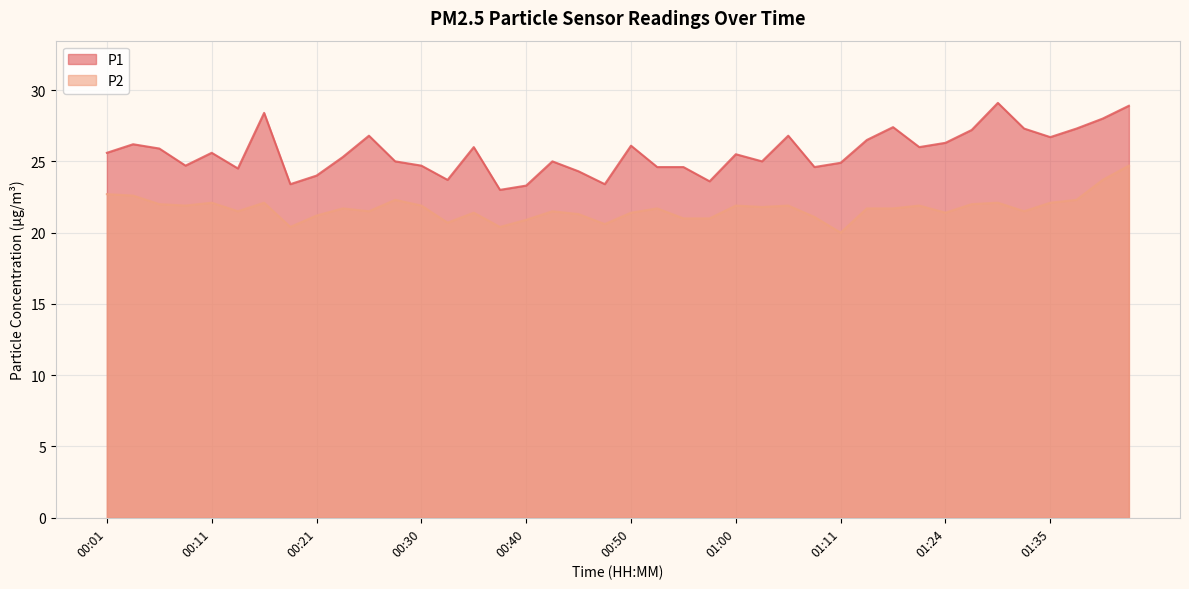

At which category does P1 reach its first local valley?

00:08